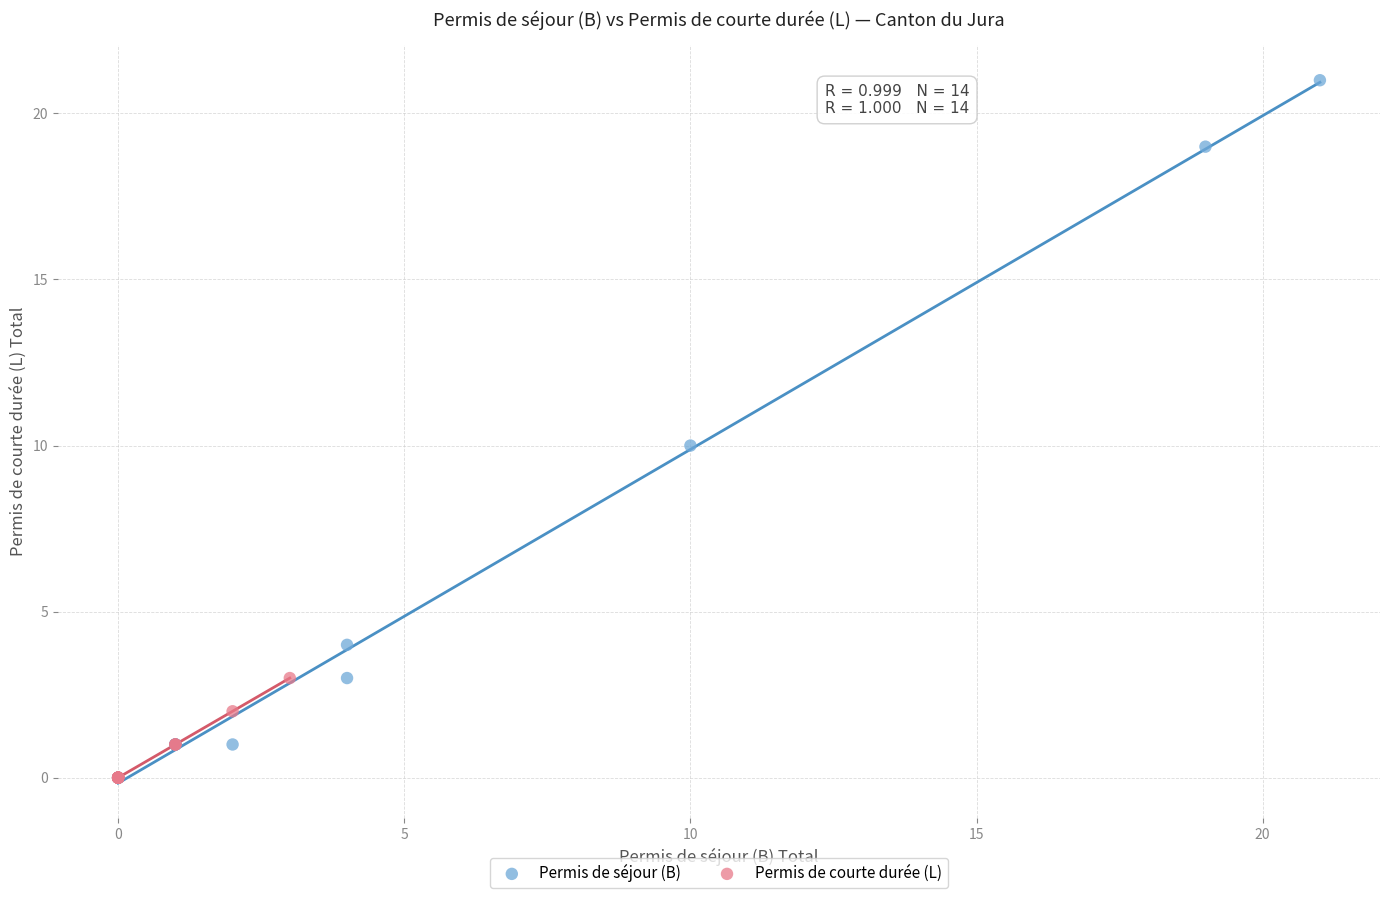

Which series has the widest spread of Y values?

Permis de séjour (B)